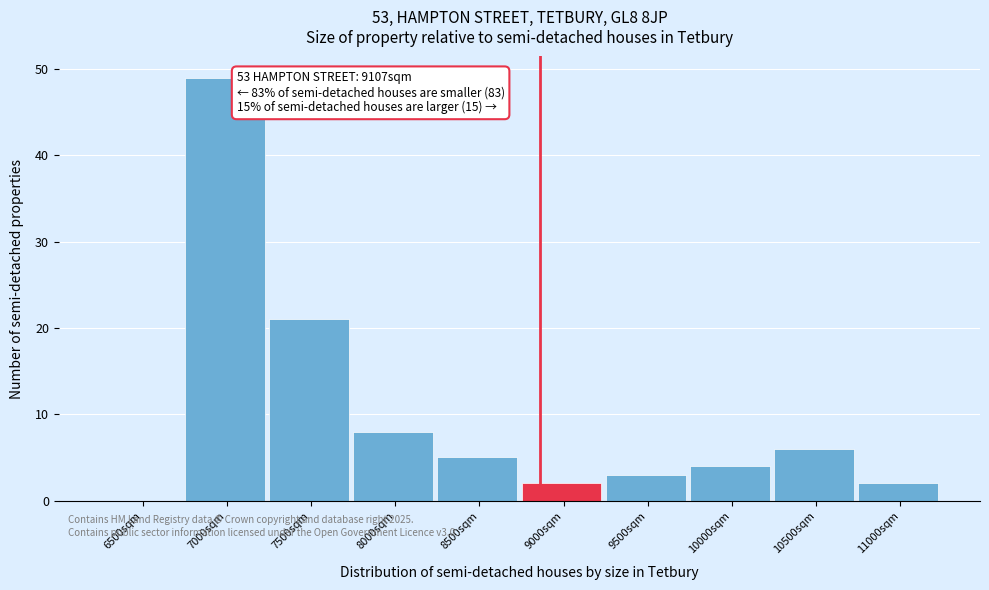

Reading left to right, what are all the values shown in this chart?

6500sqm=0	7000sqm=49	7500sqm=21	8000sqm=8	8500sqm=5	9000sqm=2	9500sqm=3	10000sqm=4	10500sqm=6	11000sqm=2